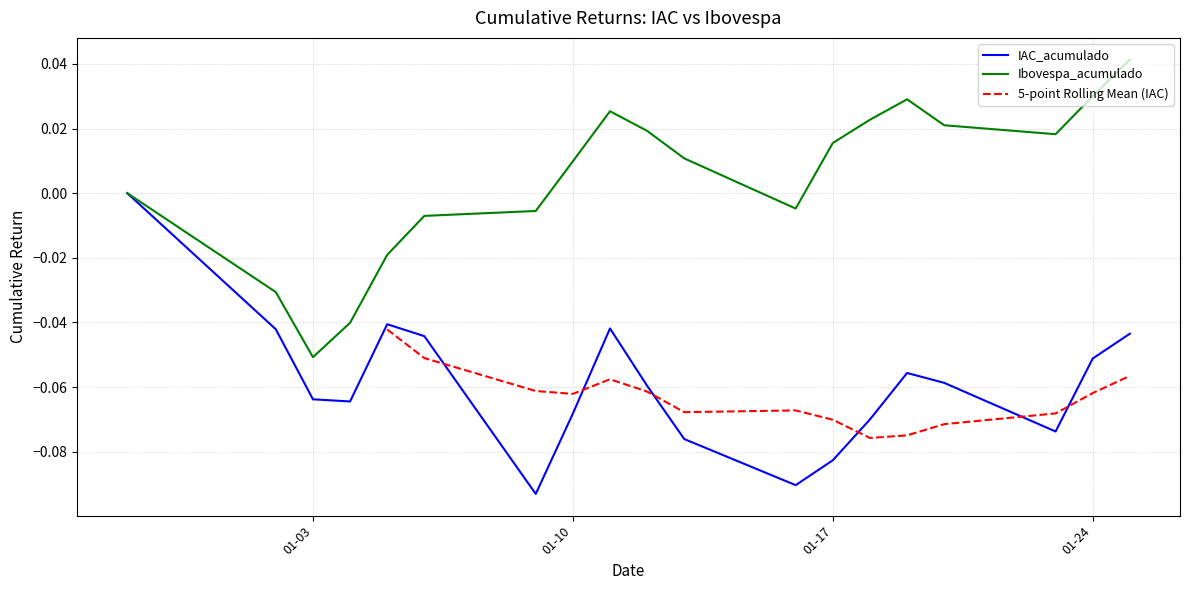

At how many categories does at least one series exceed 0?

11